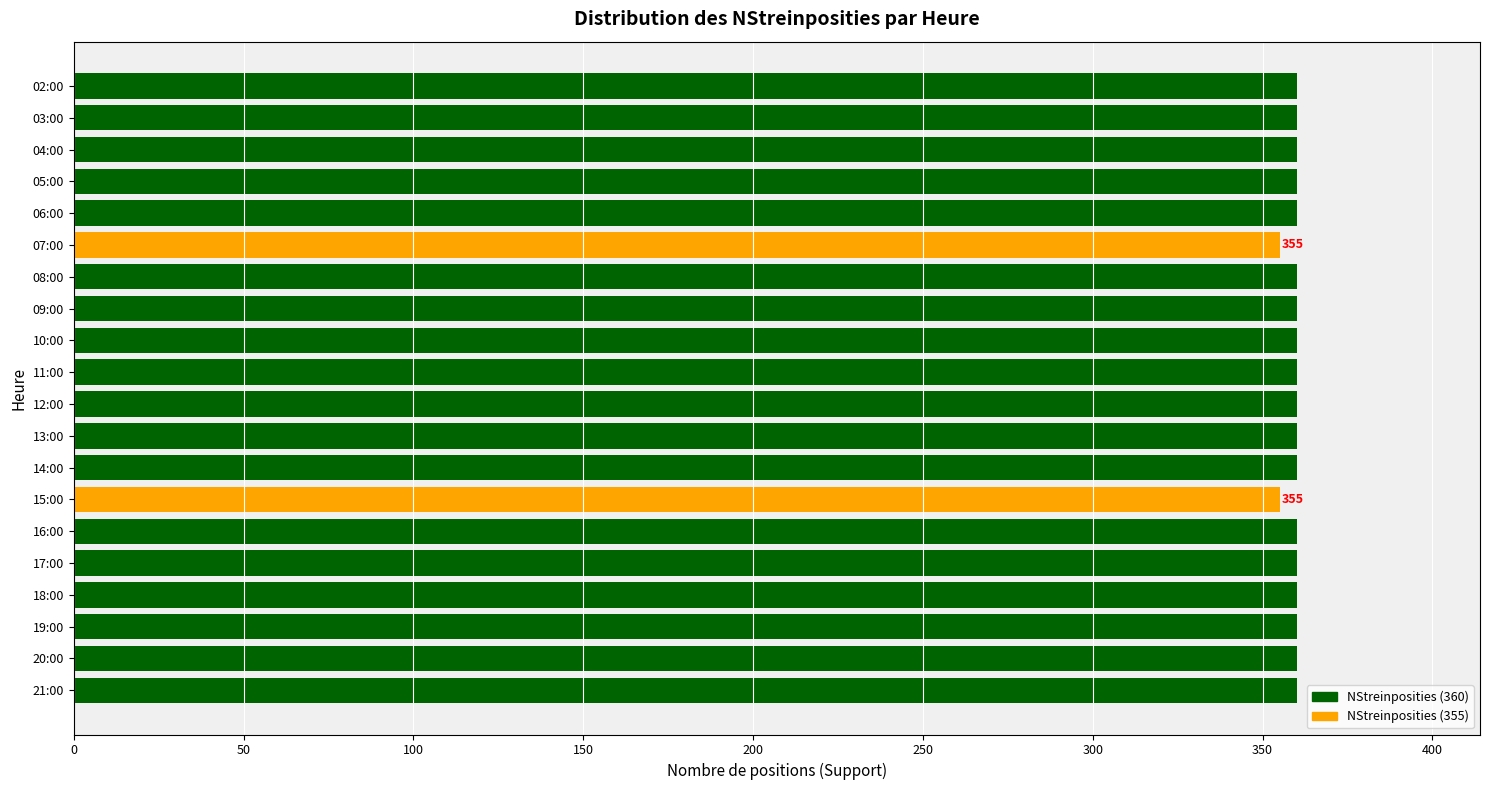

What position from the top is 13:00?

12